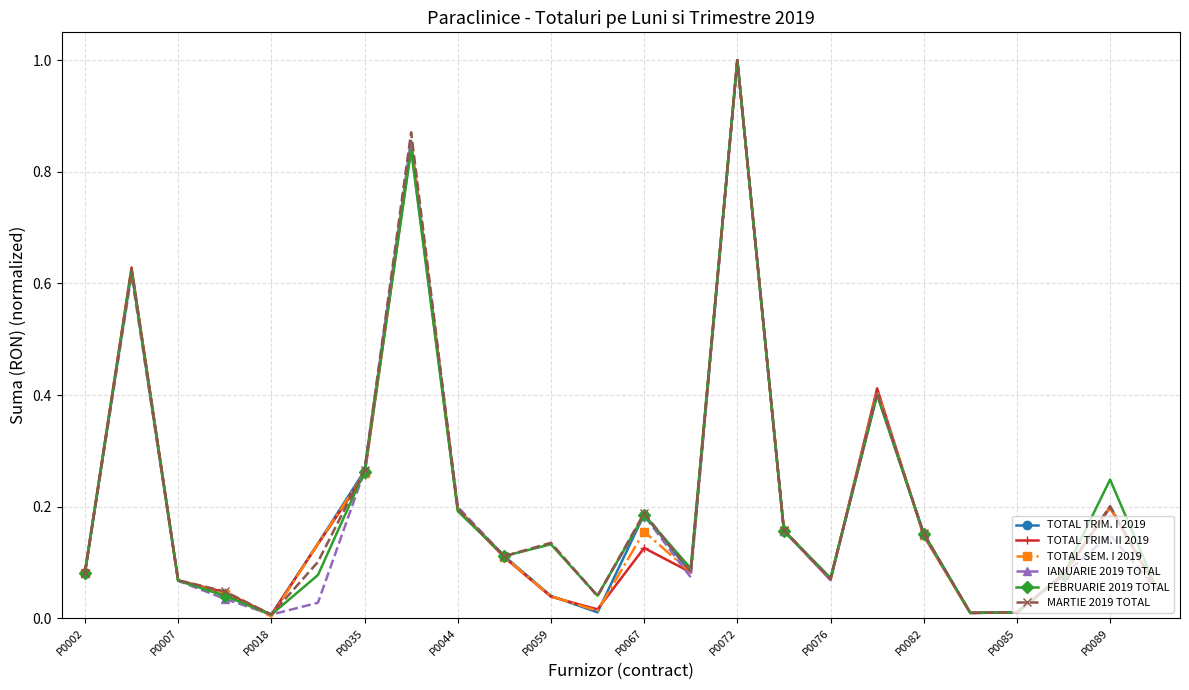

True or false: TOTAL TRIM. I 2019 has more than 2 interior local peaks.

True